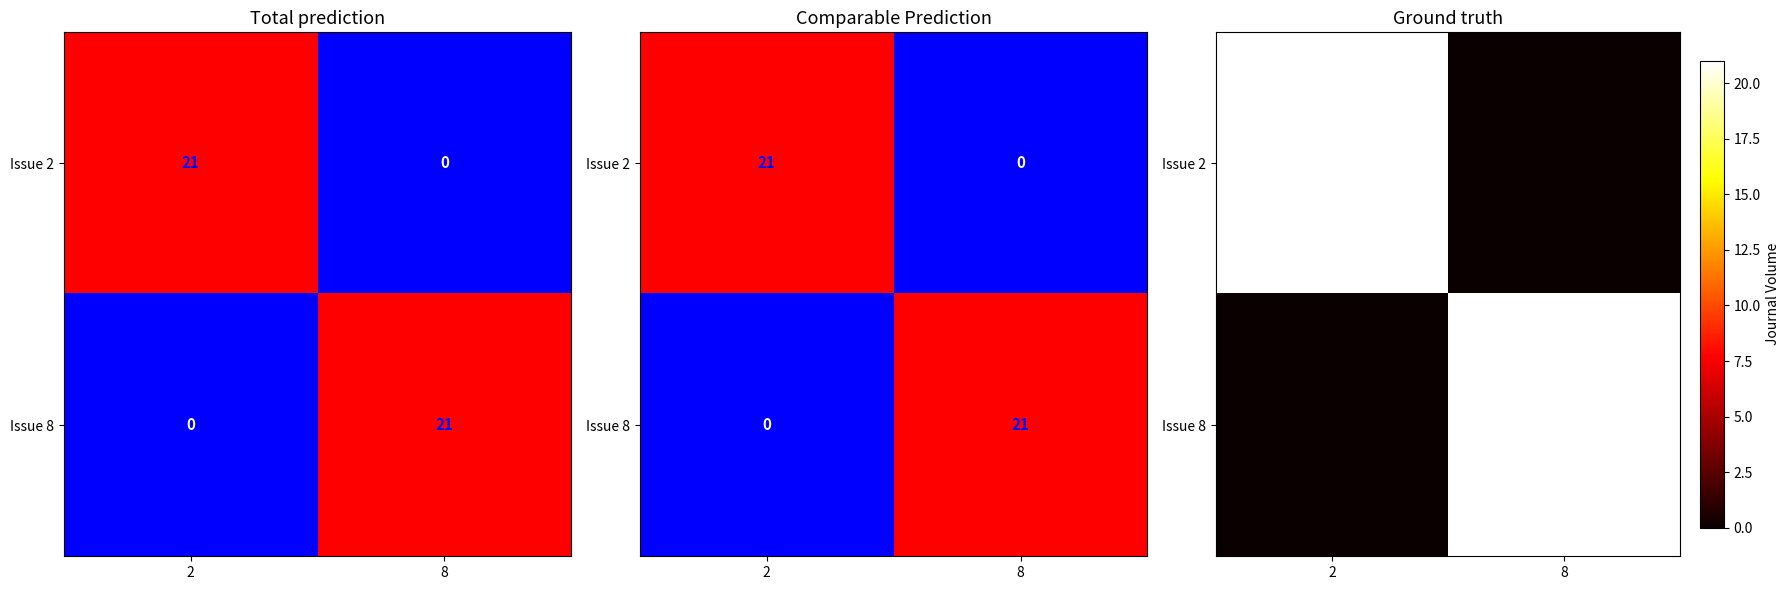

List the labels in order of Issue 8 value, smallest first.

2, 8